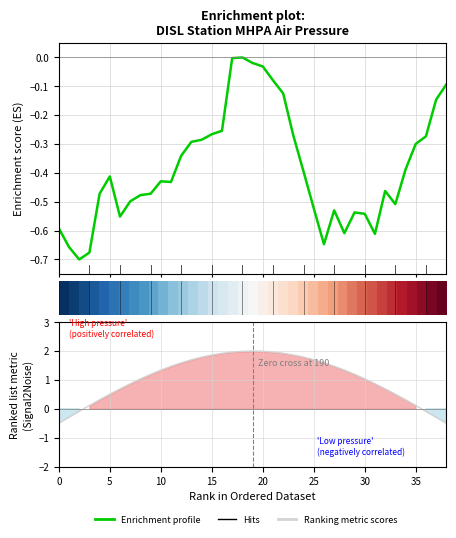

True or false: Enrichment profile has a value of -0.3 at 36.

True